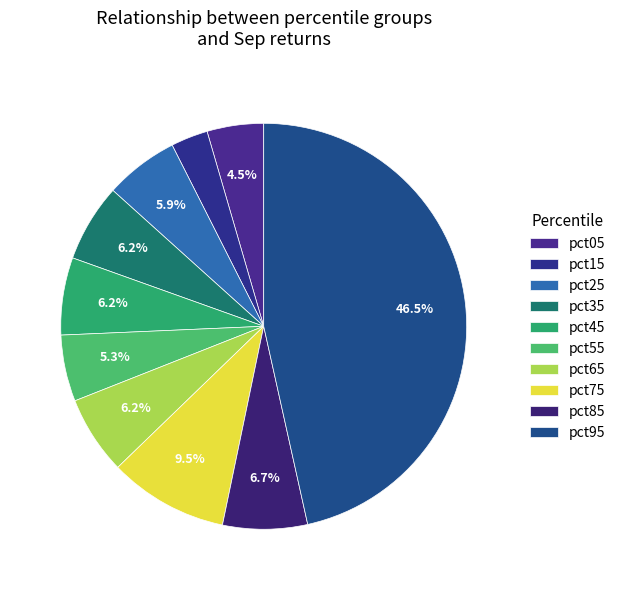

Does any single category account for the majority?

No